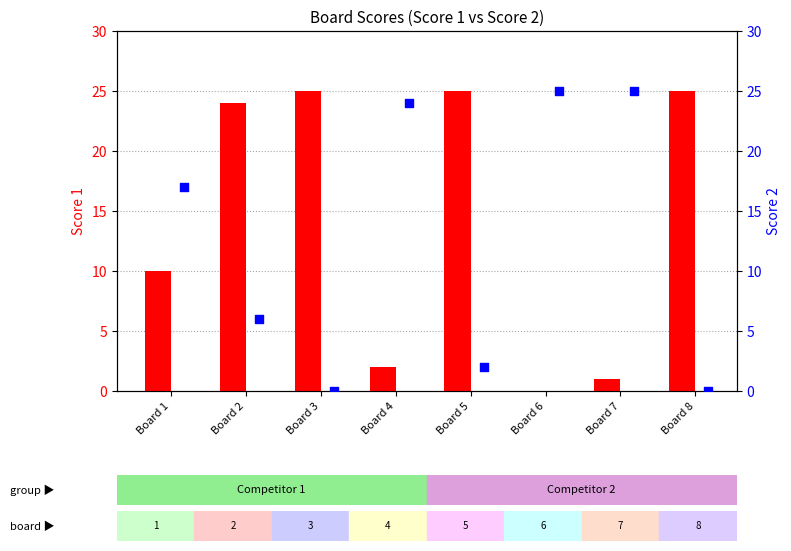

Which series contains the highest Y value?

Score 1